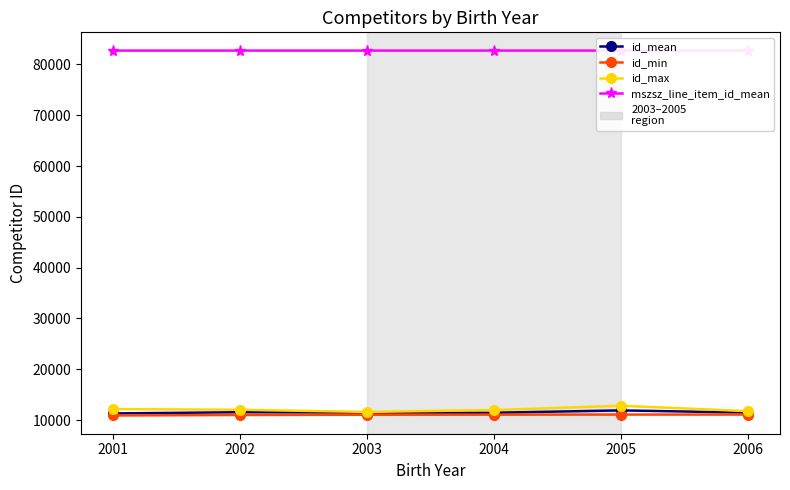

What is the approximate value of id_mean at 2001?

11318.2